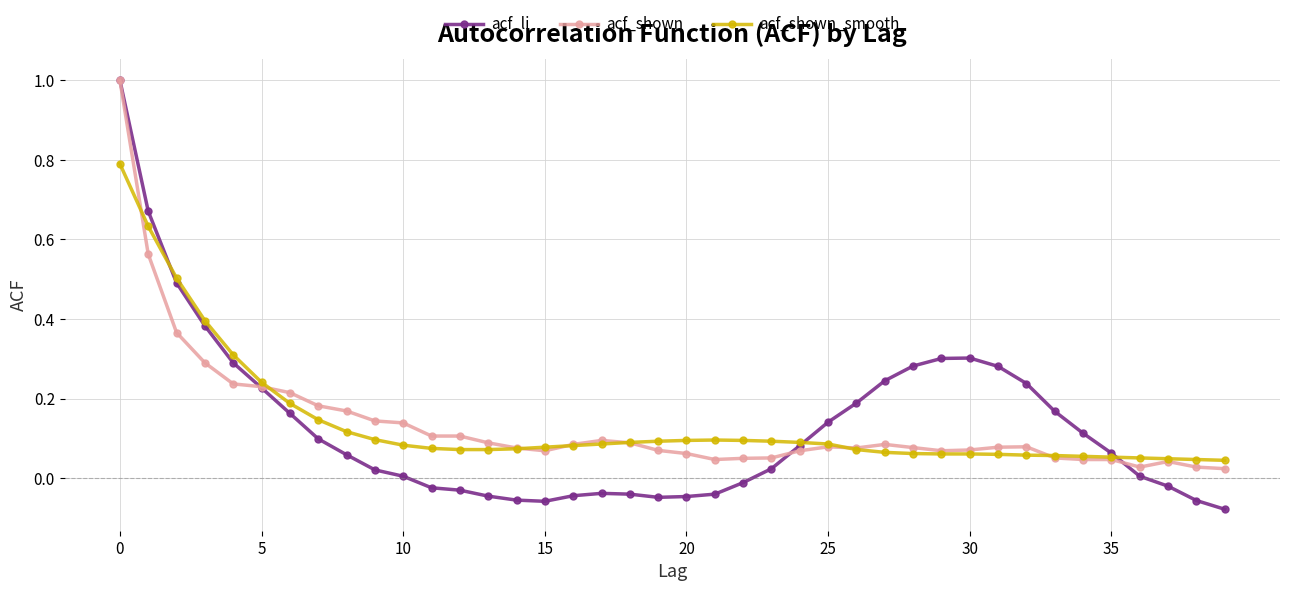

Which series has the largest range (max minus min)?

acf_li